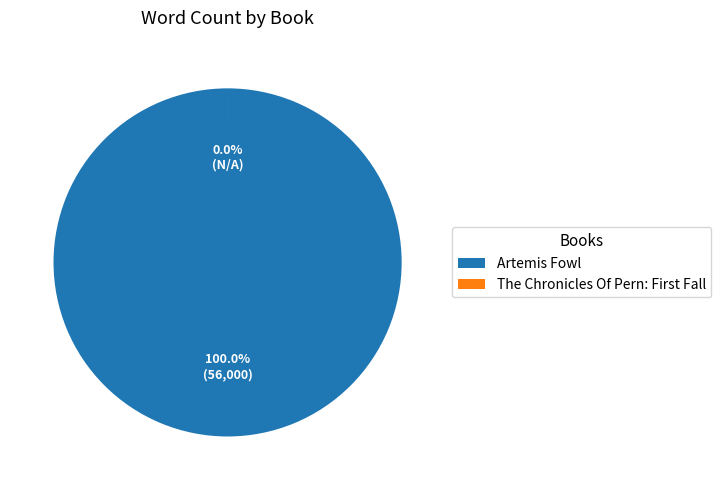

How many slices are in this pie chart?

2